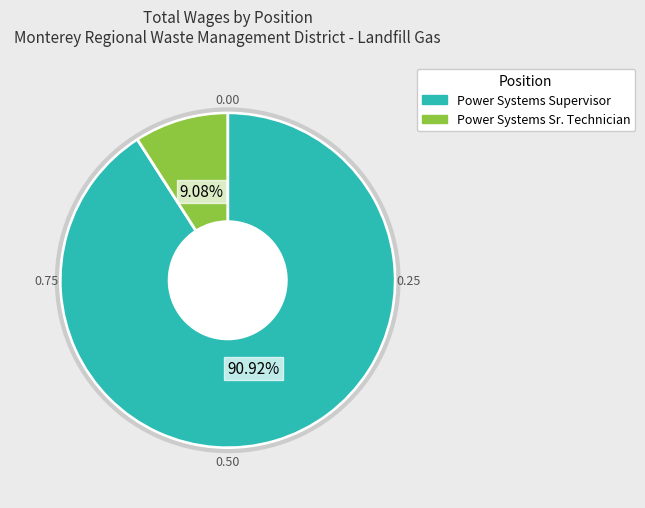

Does any single category account for the majority?

Yes